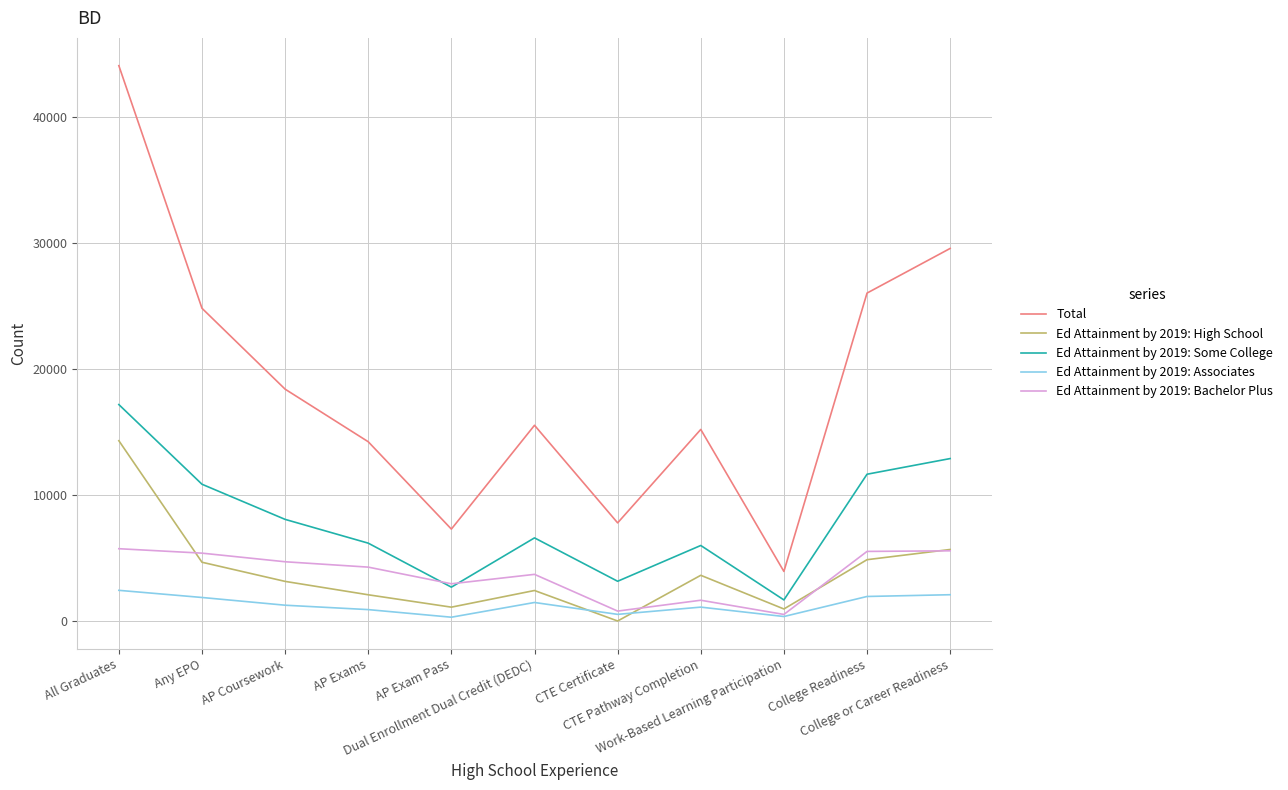

In Ed Attainment by 2019: Some College, how many points are higher than both neighbors (excluding endpoints)?

2